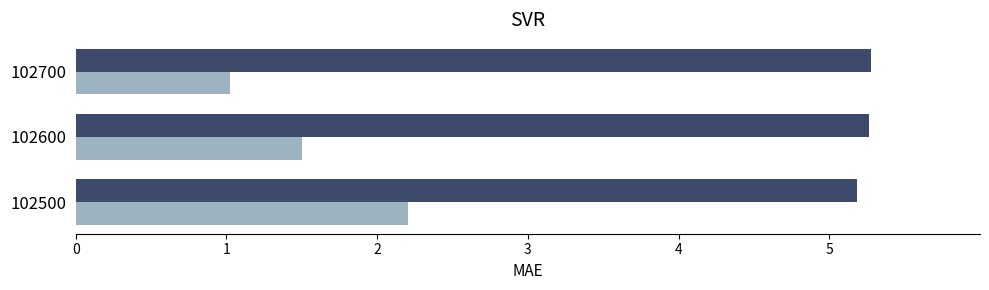

At which category does the chart reach its minimum across all series?

102700